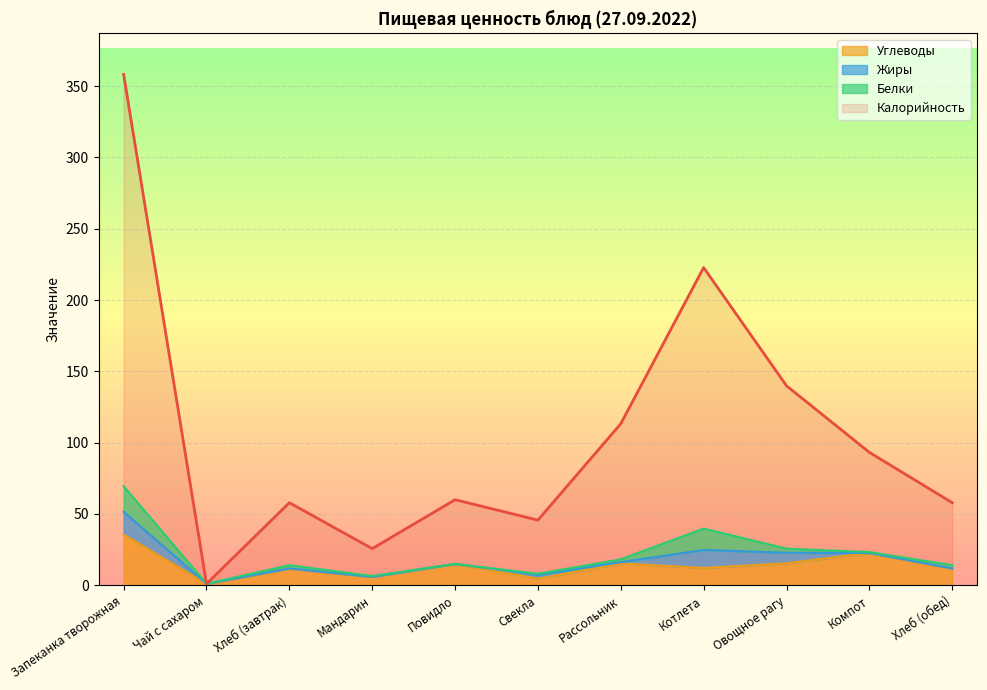

What is the label of the 10th point from the right?

Чай с сахаром